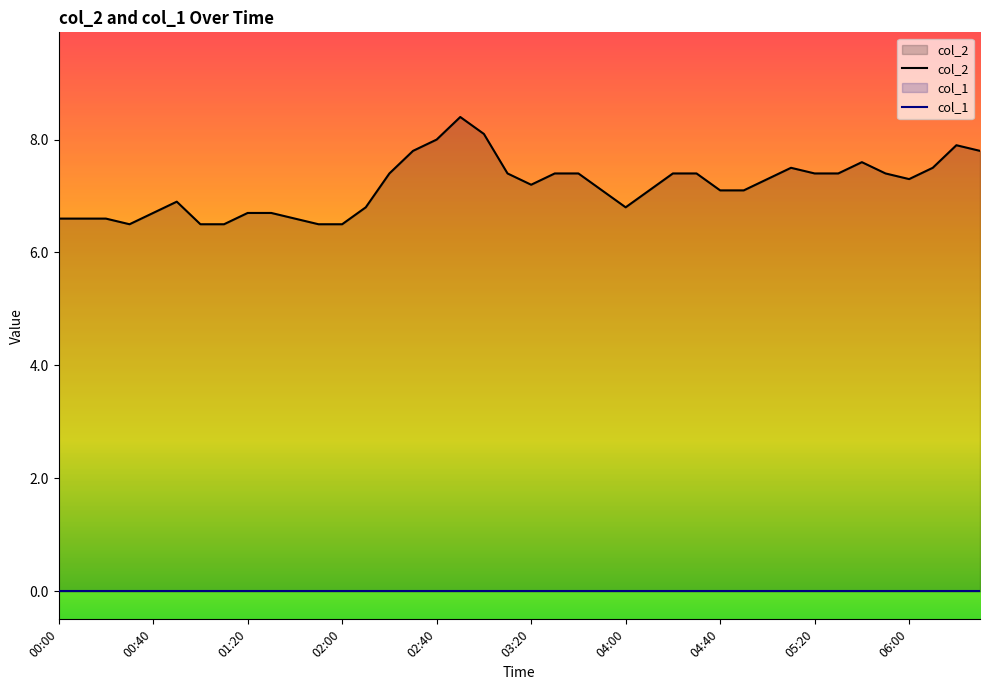

What is the greatest value displayed?

8.4